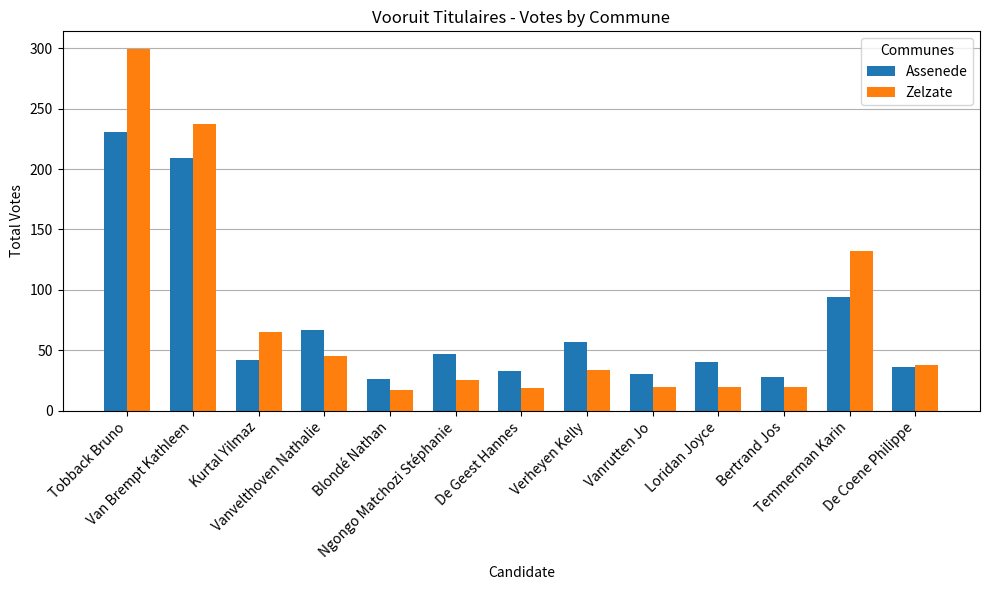

At Blondé Nathan, list the series in order from largest to smallest.

Assenede, Zelzate